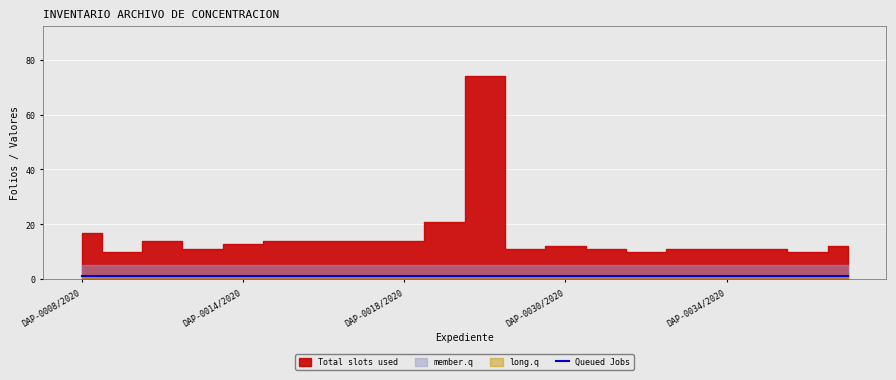

What are all the series names shown in the legend?

Total slots used, Queued Jobs, member.q, long.q